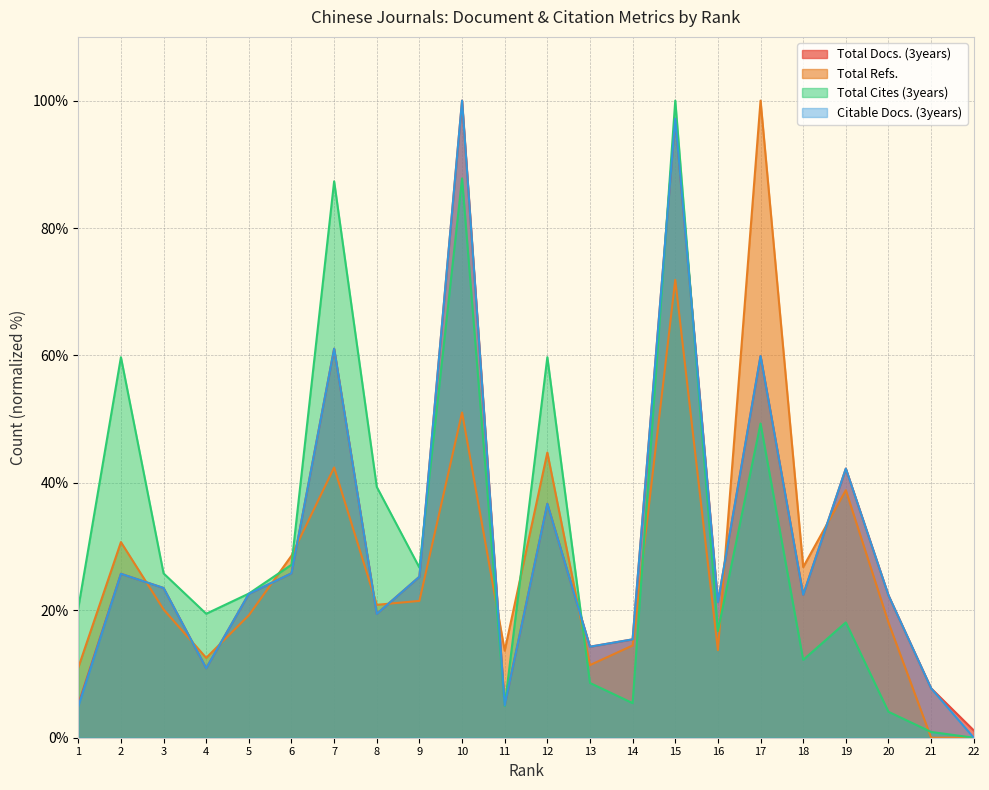

What are all the series names shown in the legend?

Total Docs. (3years), Total Refs., Total Cites (3years), Citable Docs. (3years)